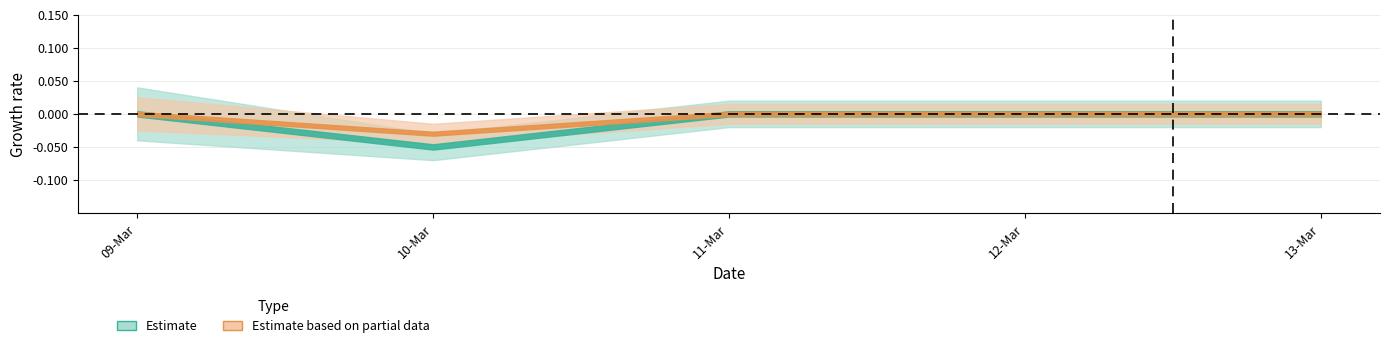

How many positive values does the Estimate based on partial data series have?

1